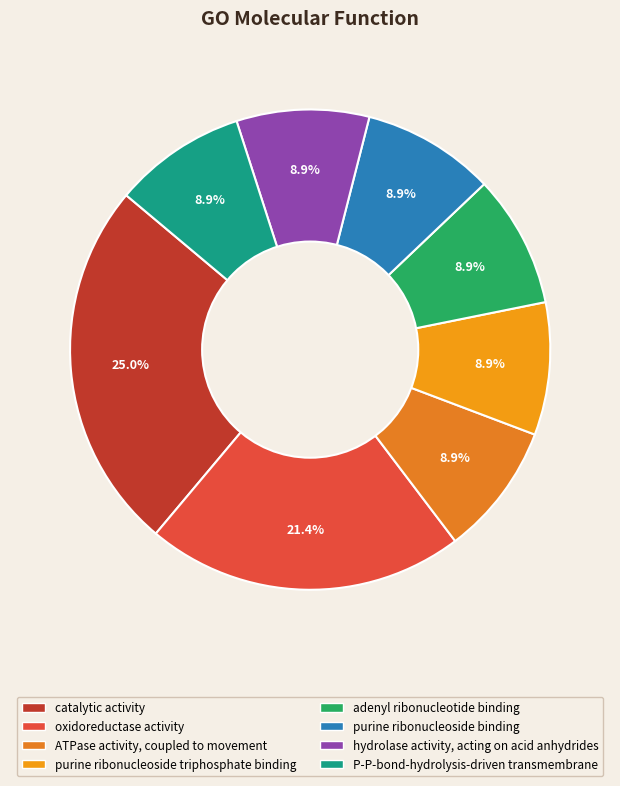

What is the smallest slice in the pie chart?

ATPase activity, coupled to movement